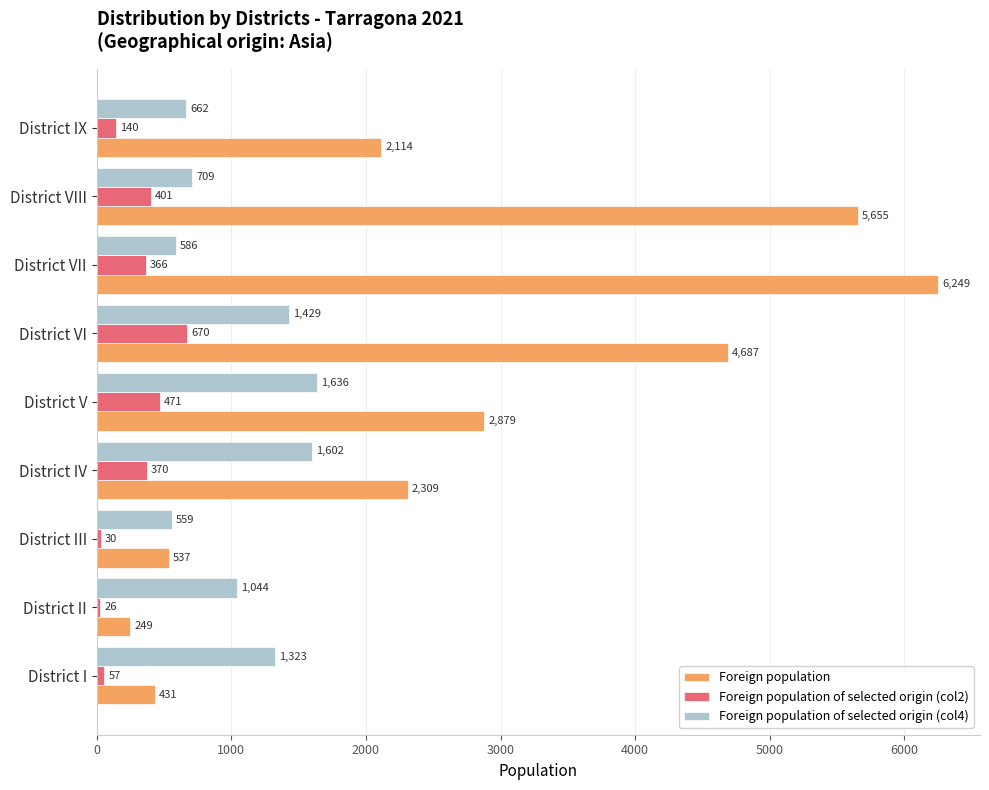

Which series has the largest range (max minus min)?

Foreign population